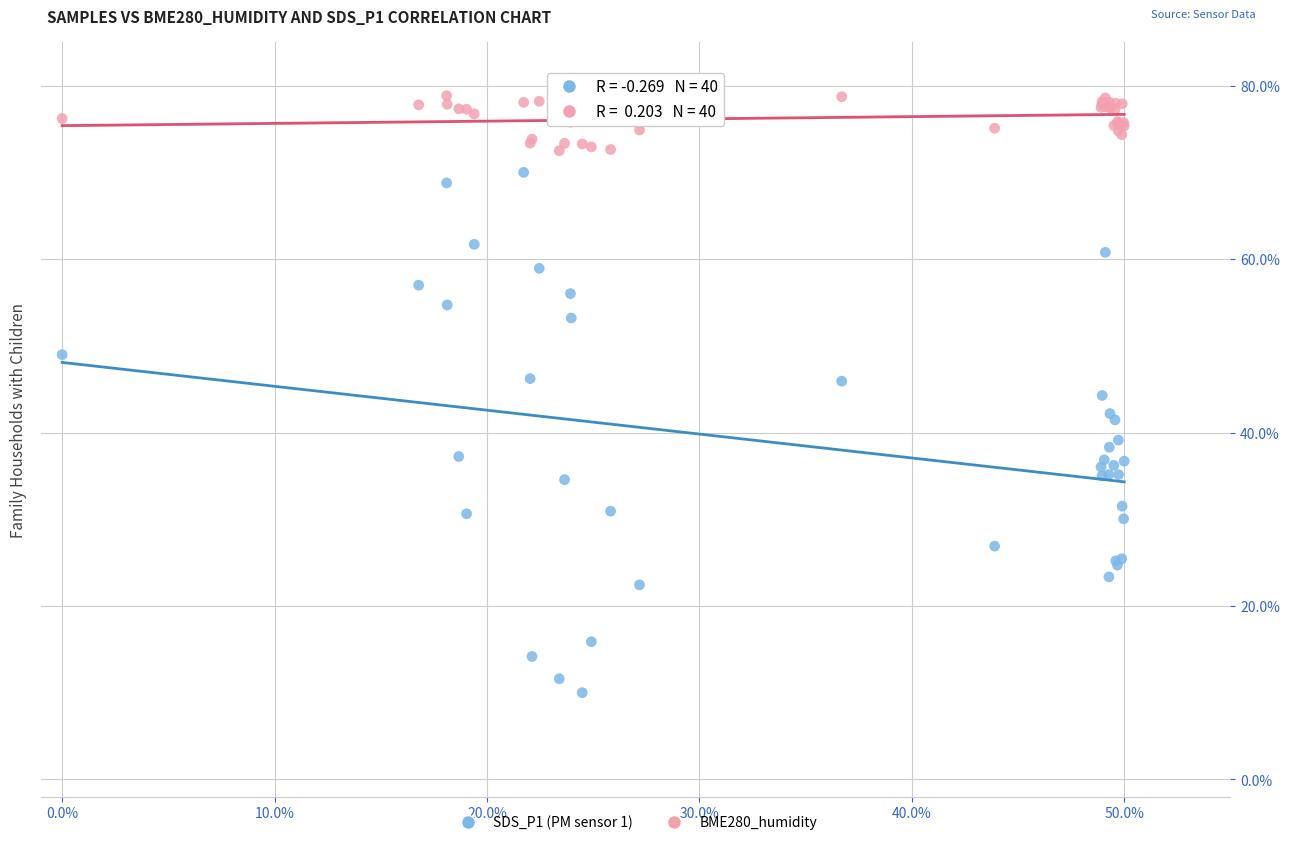

Which series reaches the minimum Y coordinate?

SDS_P1 (PM sensor 1)